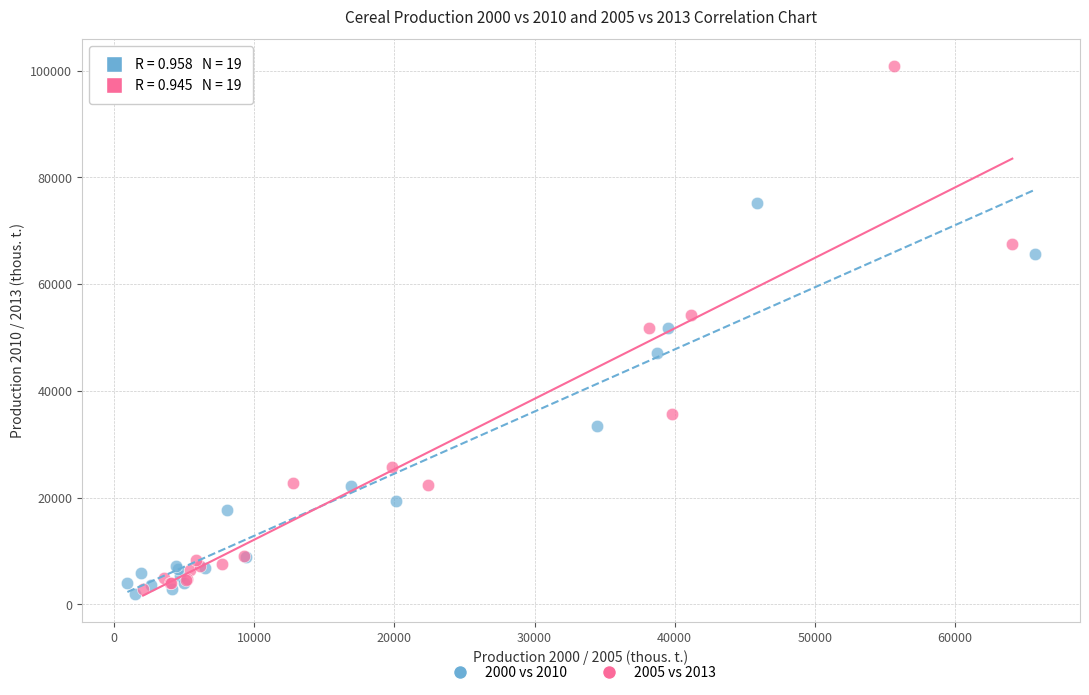

Which series has the largest Y range (max minus min)?

2005 vs 2013